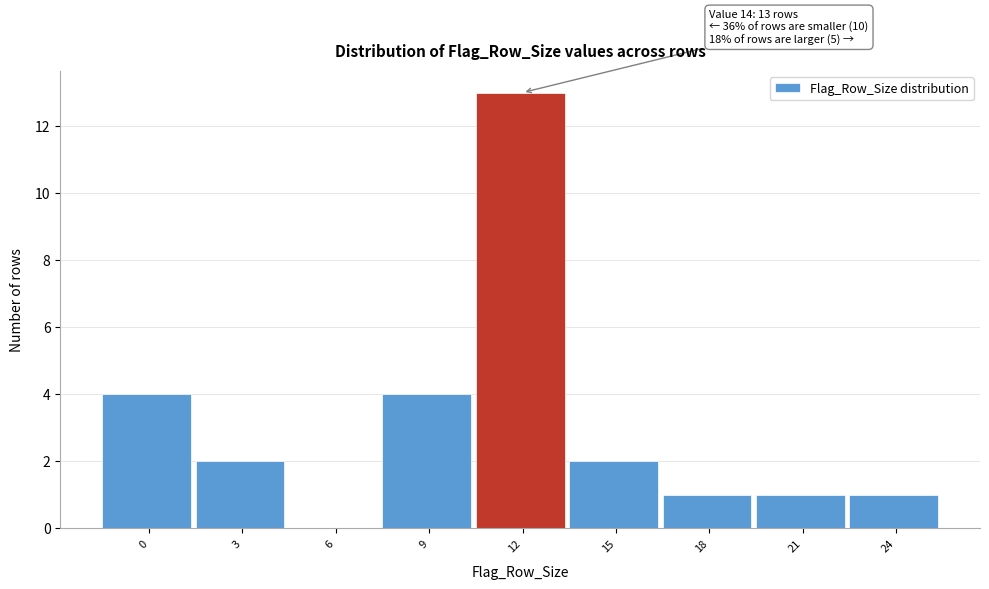

Reading left to right, what are all the values shown in this chart?

0=4	3=2	6=0	9=4	12=13	15=2	18=1	21=1	24=1